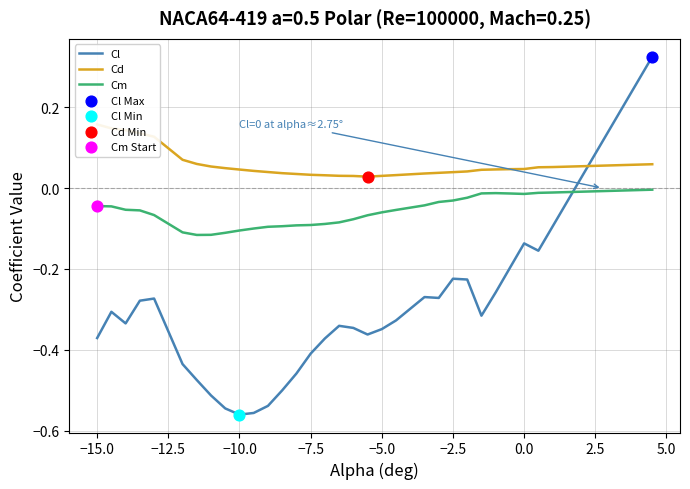

Which series has the largest Y range (max minus min)?

Cl